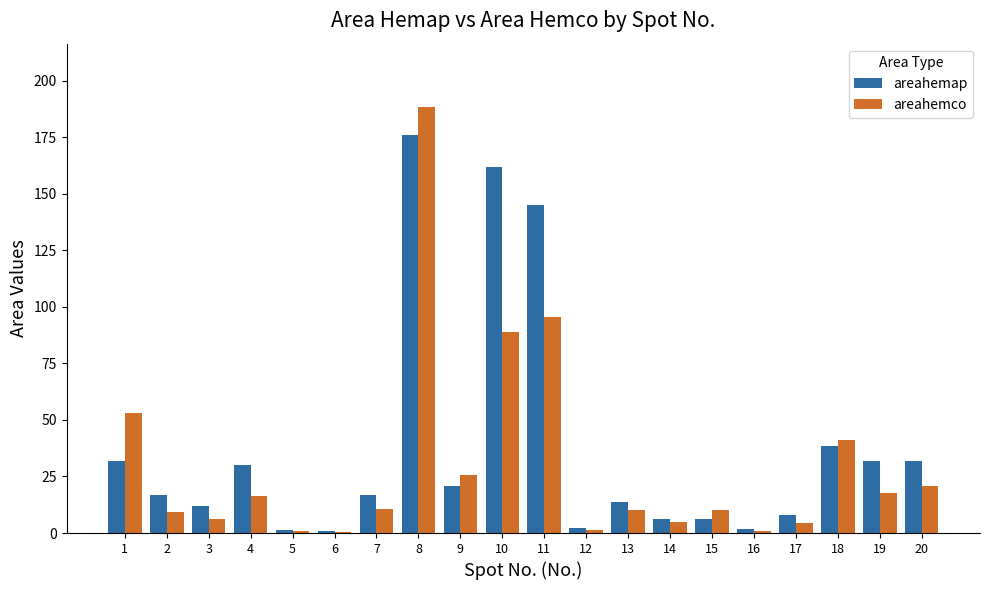

At which label does areahemap reach its peak?

8